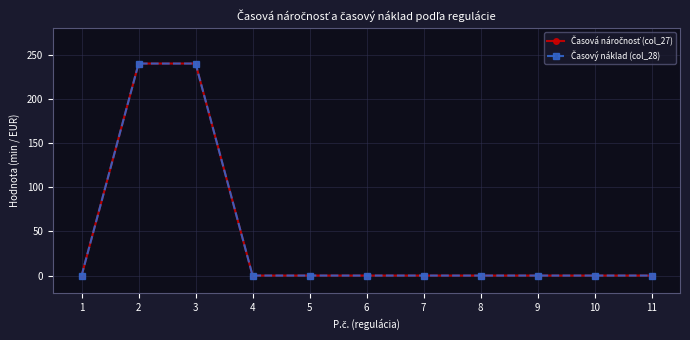

True or false: Časový náklad (col_28) has a value of 428 at 2.

False